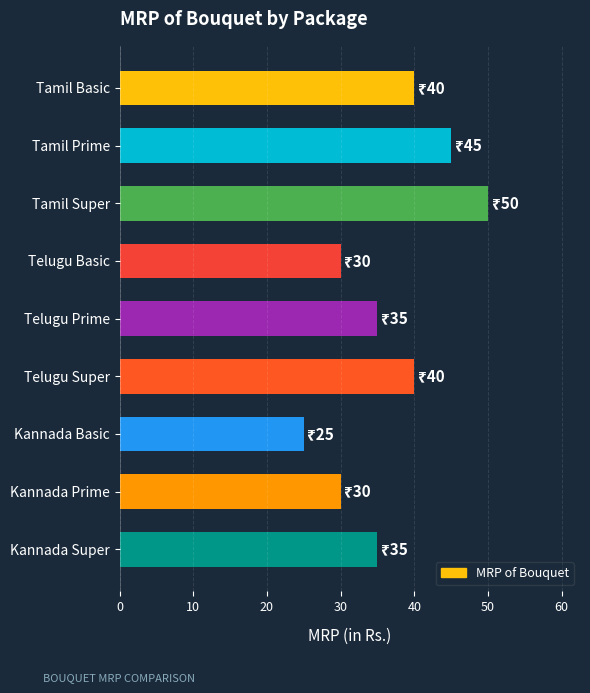

Is it true that the value at Kannada Basic is 25?

True